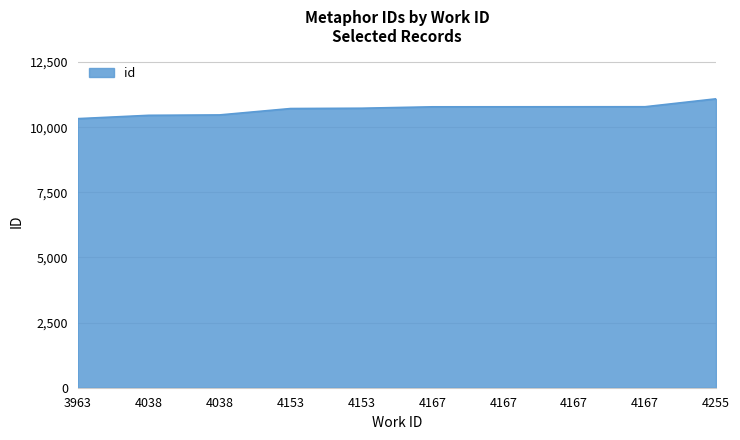

How many lines are shown in the chart?

1